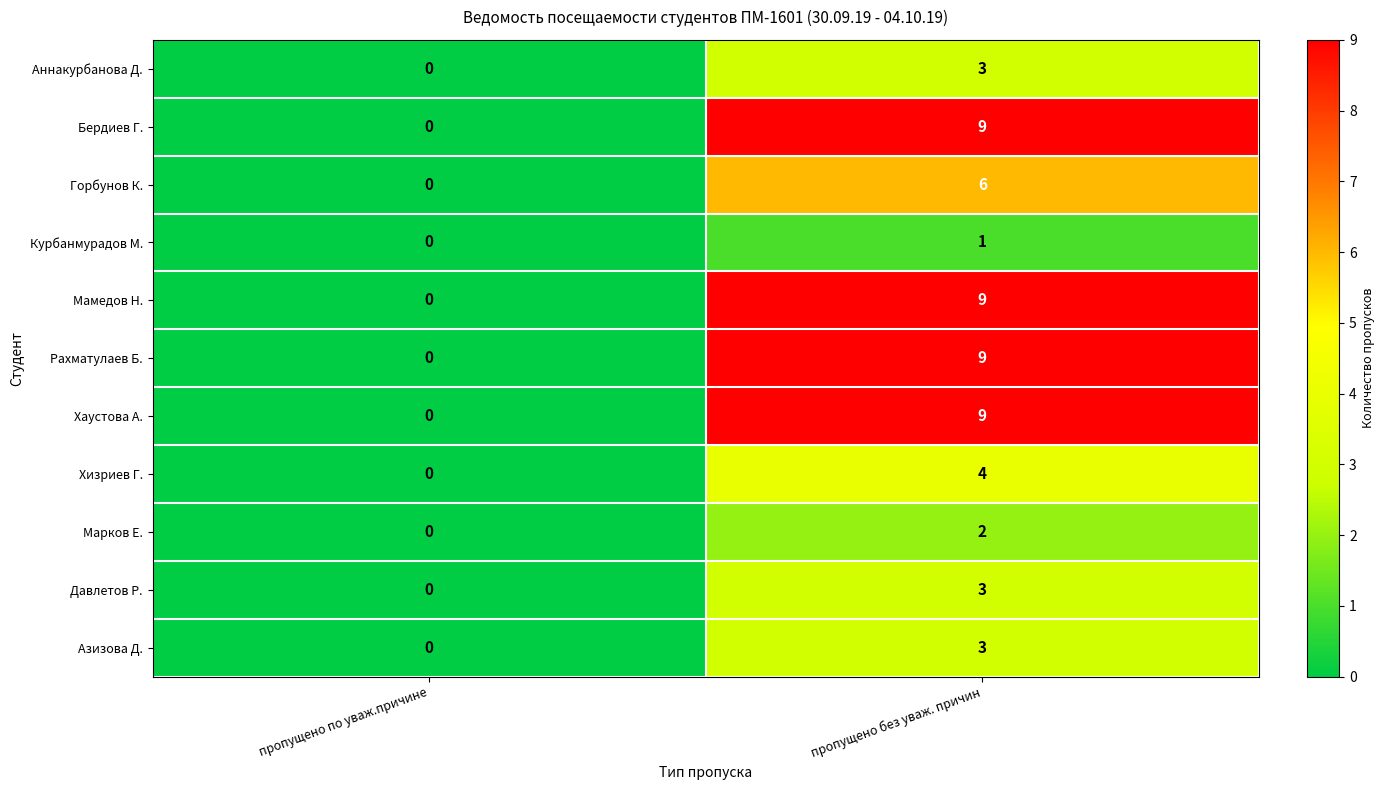

What is the total value across all series at пропущено без уваж. причин?

58